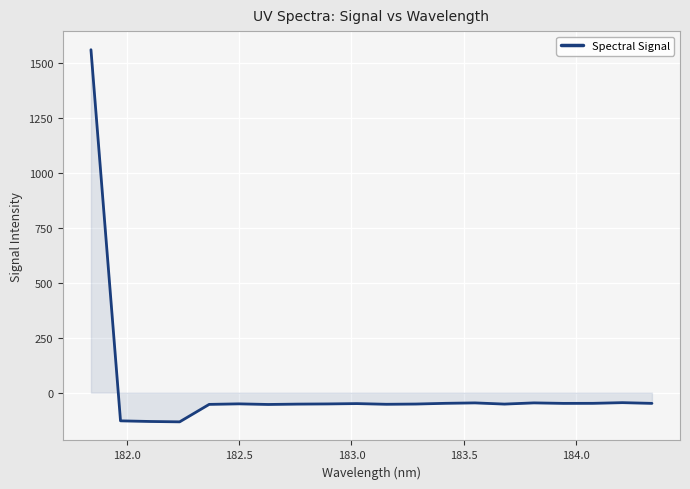

What is the maximum value shown in the chart?

1561.8